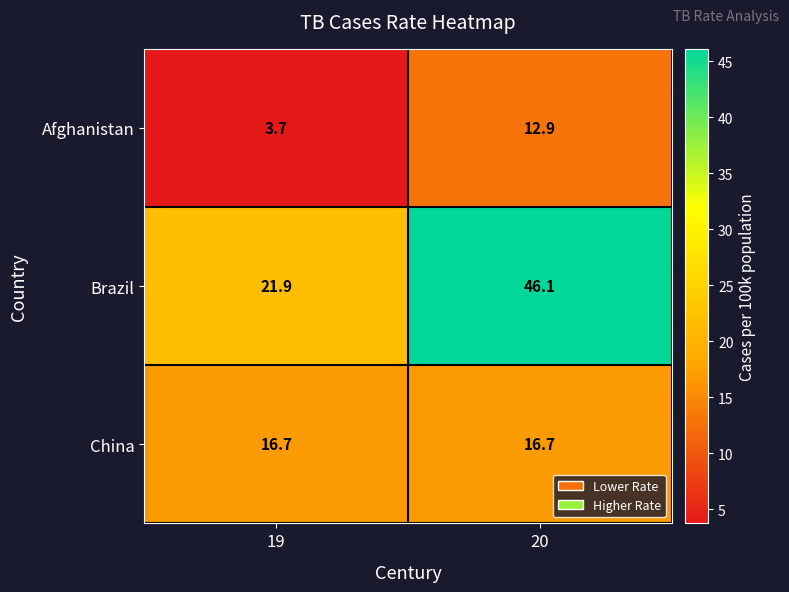

Which category has the highest value across all series?

20